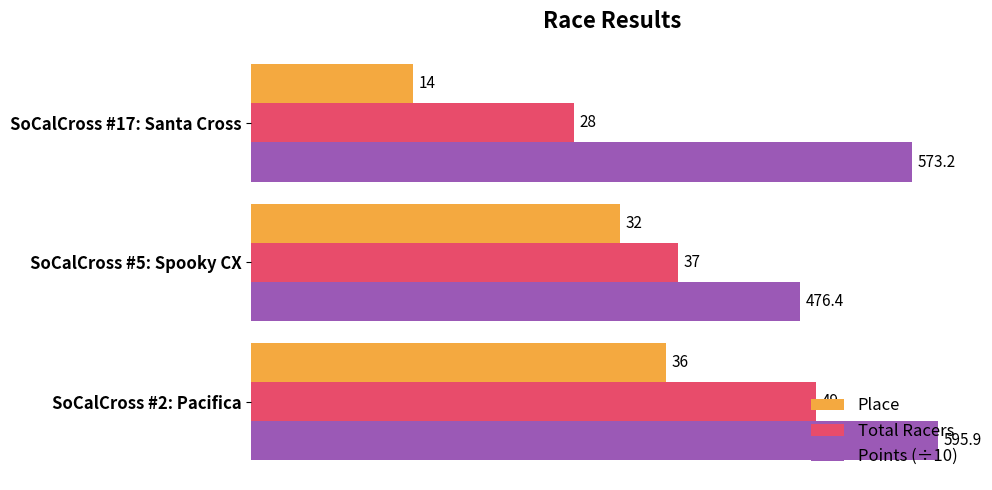

Where is Total Racers nearest to the value 38?

SoCalCross #5: Spooky CX